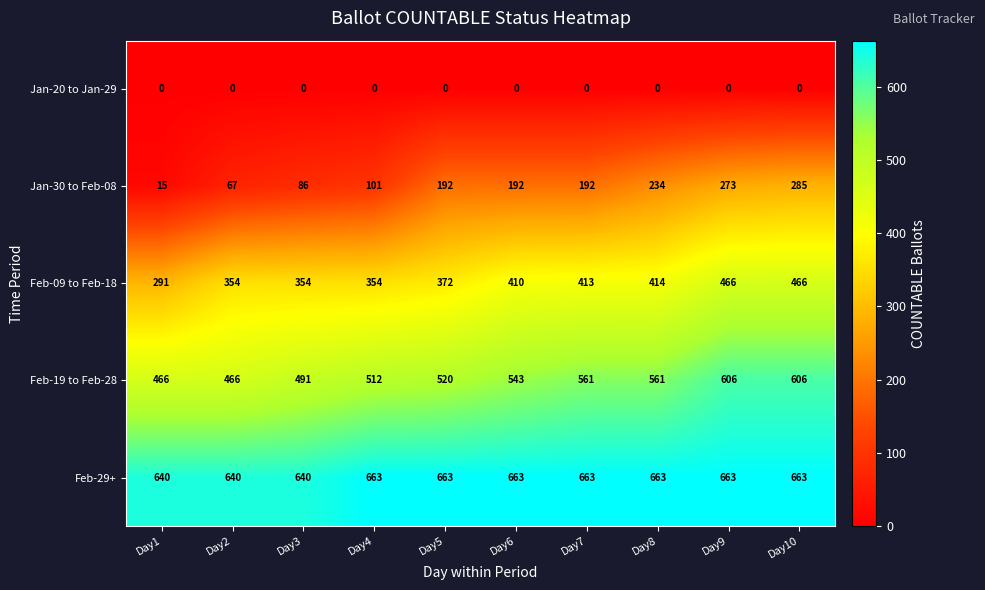

What is the lowest value of the Feb-19 to Feb-28 series?

466